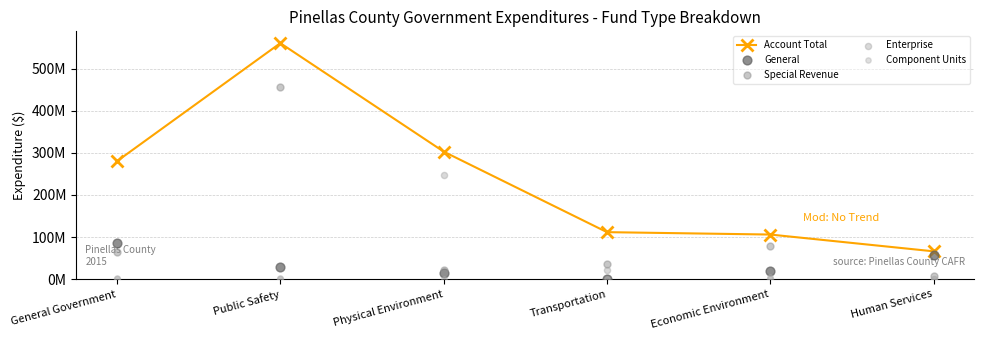

Which series has the widest spread of Y values?

Account Total